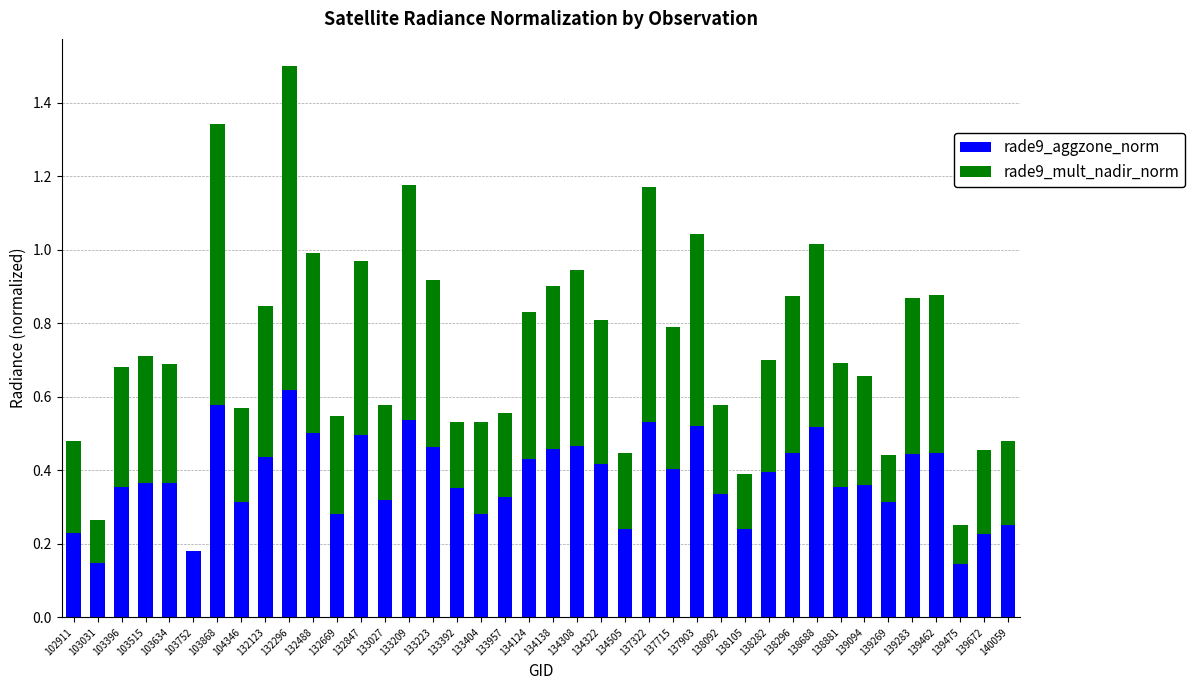

What is the total value across all series at 103634?

0.7